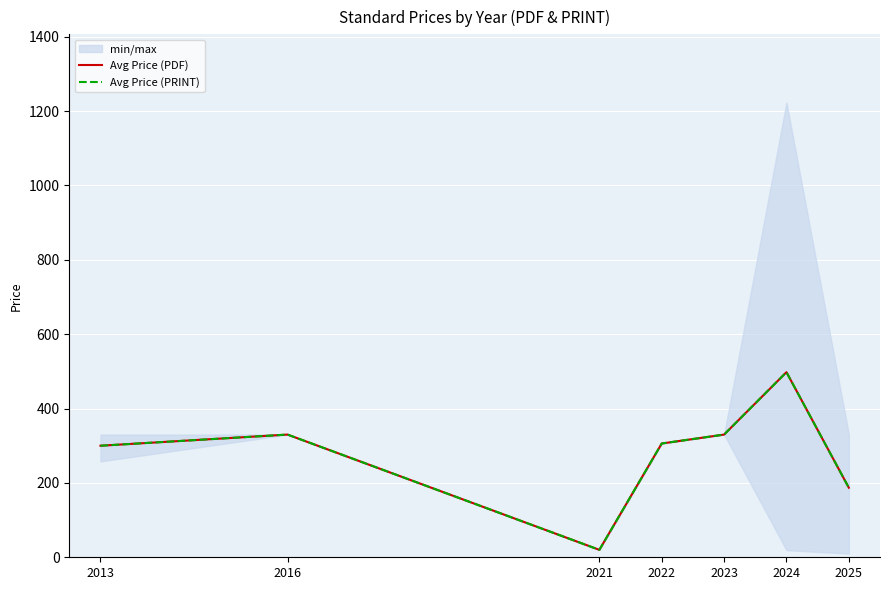

How many lines are shown in the chart?

2